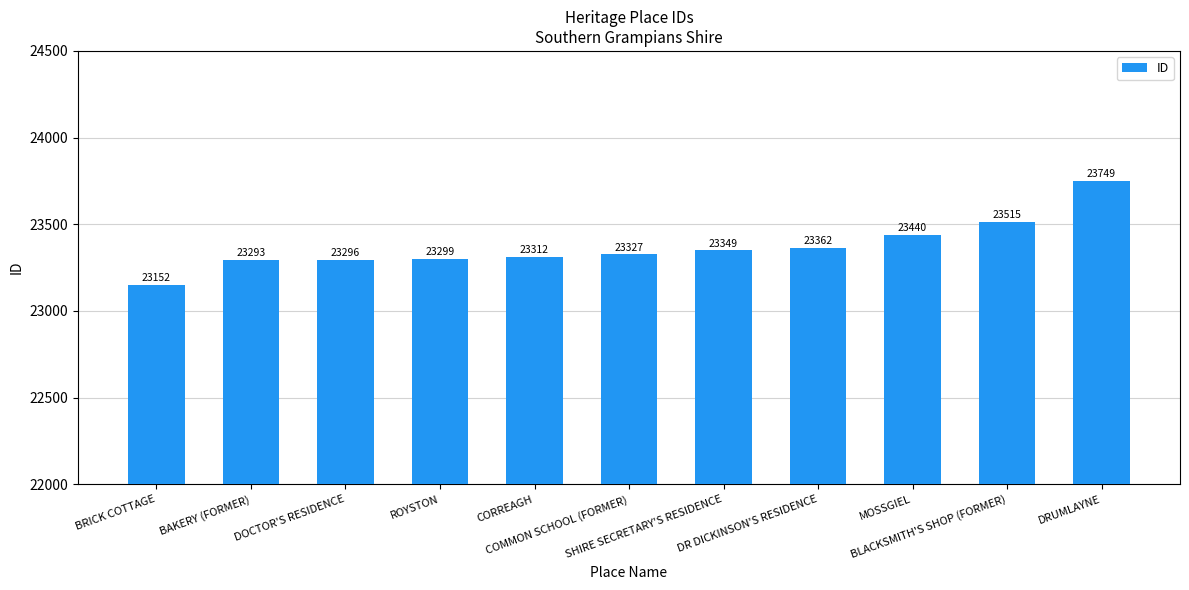

What is the sum of the values at COMMON SCHOOL (FORMER) and BLACKSMITH'S SHOP (FORMER)?

46842